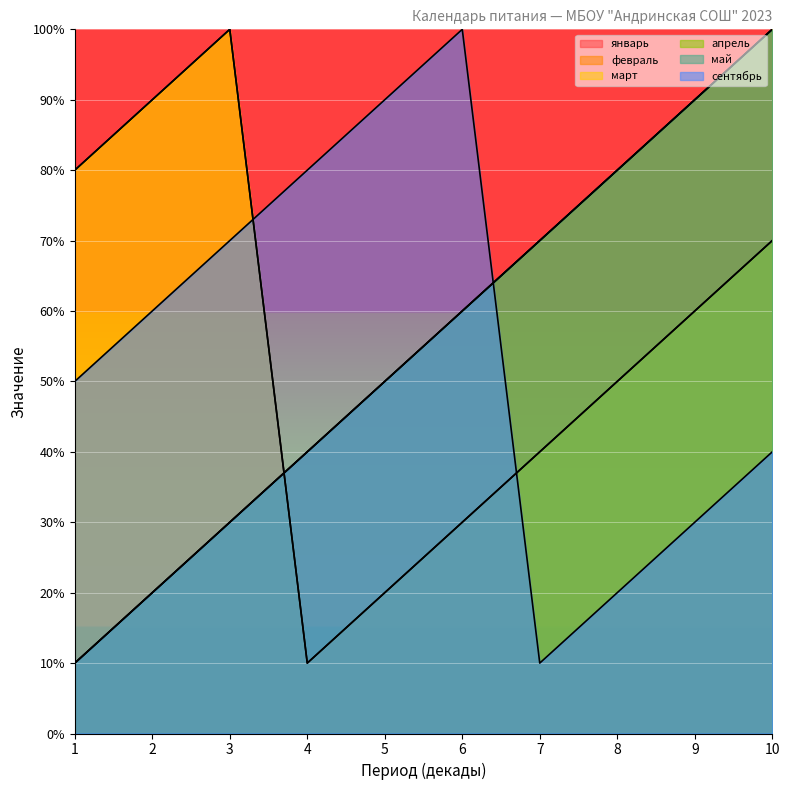

Which series has the largest range (max minus min)?

январь